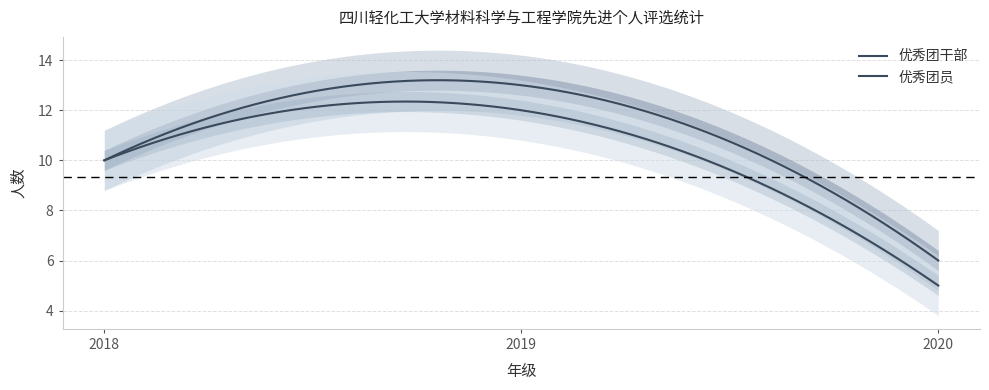

Which category has the lowest value across all series?

2020